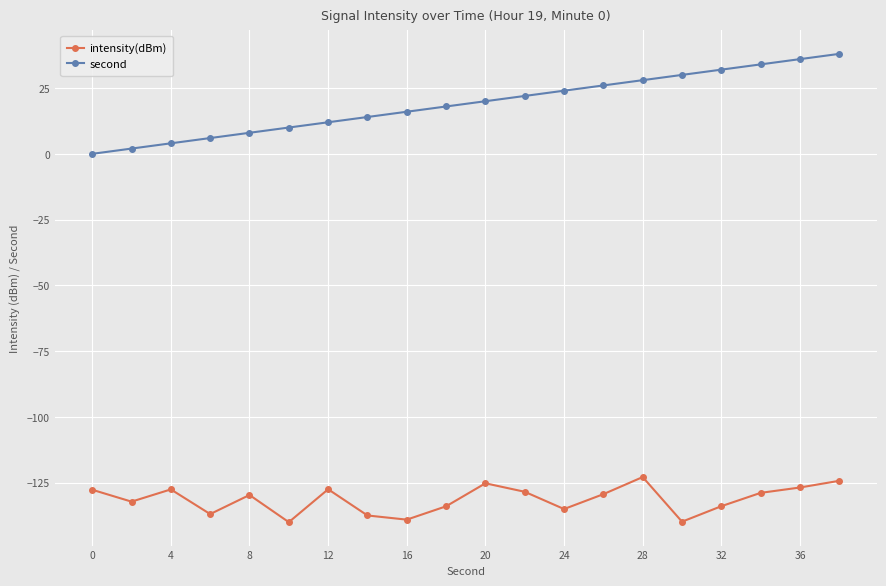

Rank the series by their maximum value, from highest to lowest.

second, intensity(dBm)